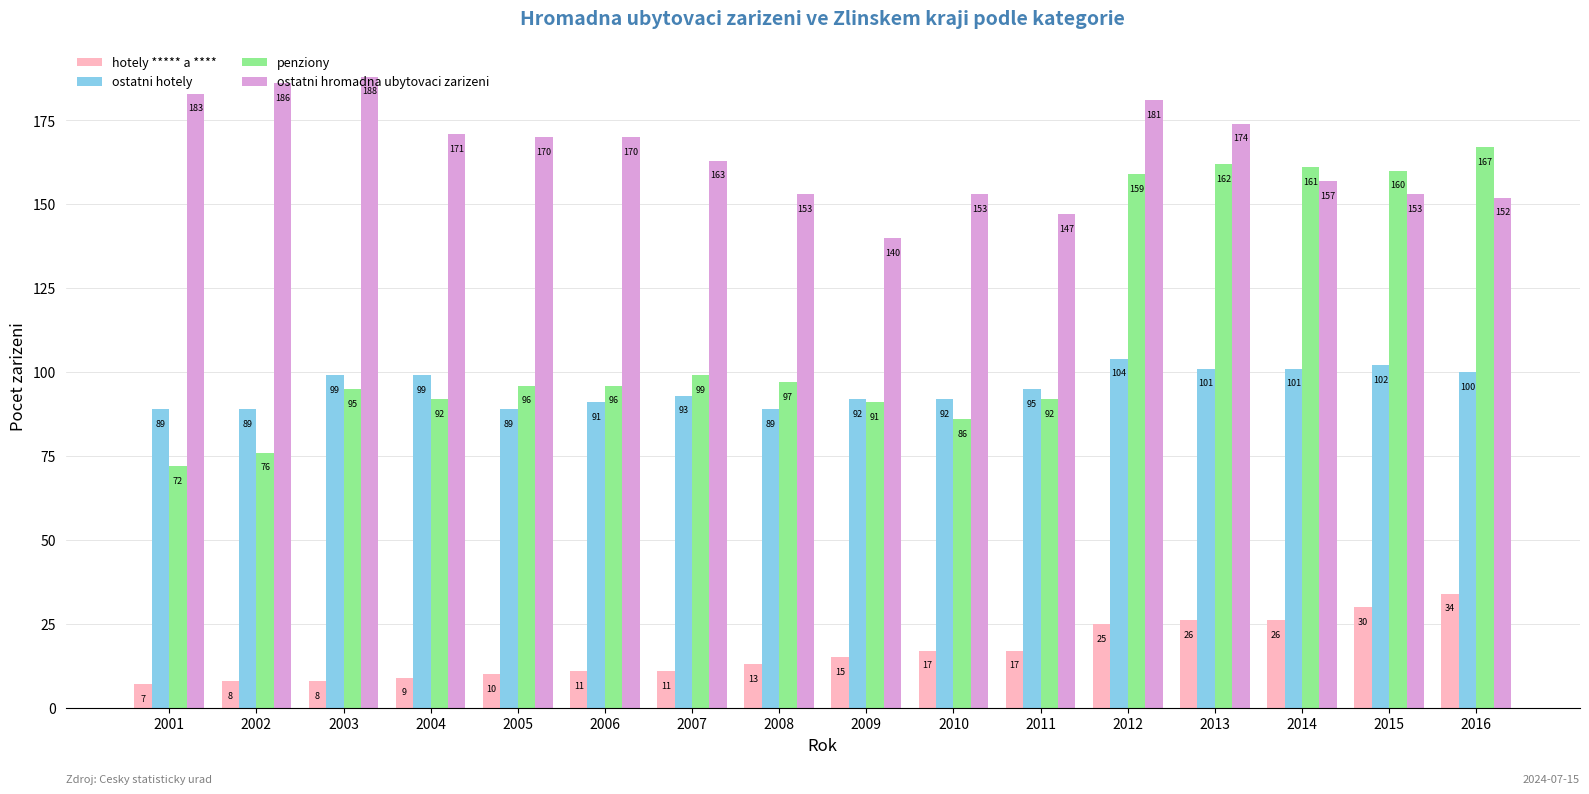

The ostatni hotely series shows 59 at 2003. True or false?

False